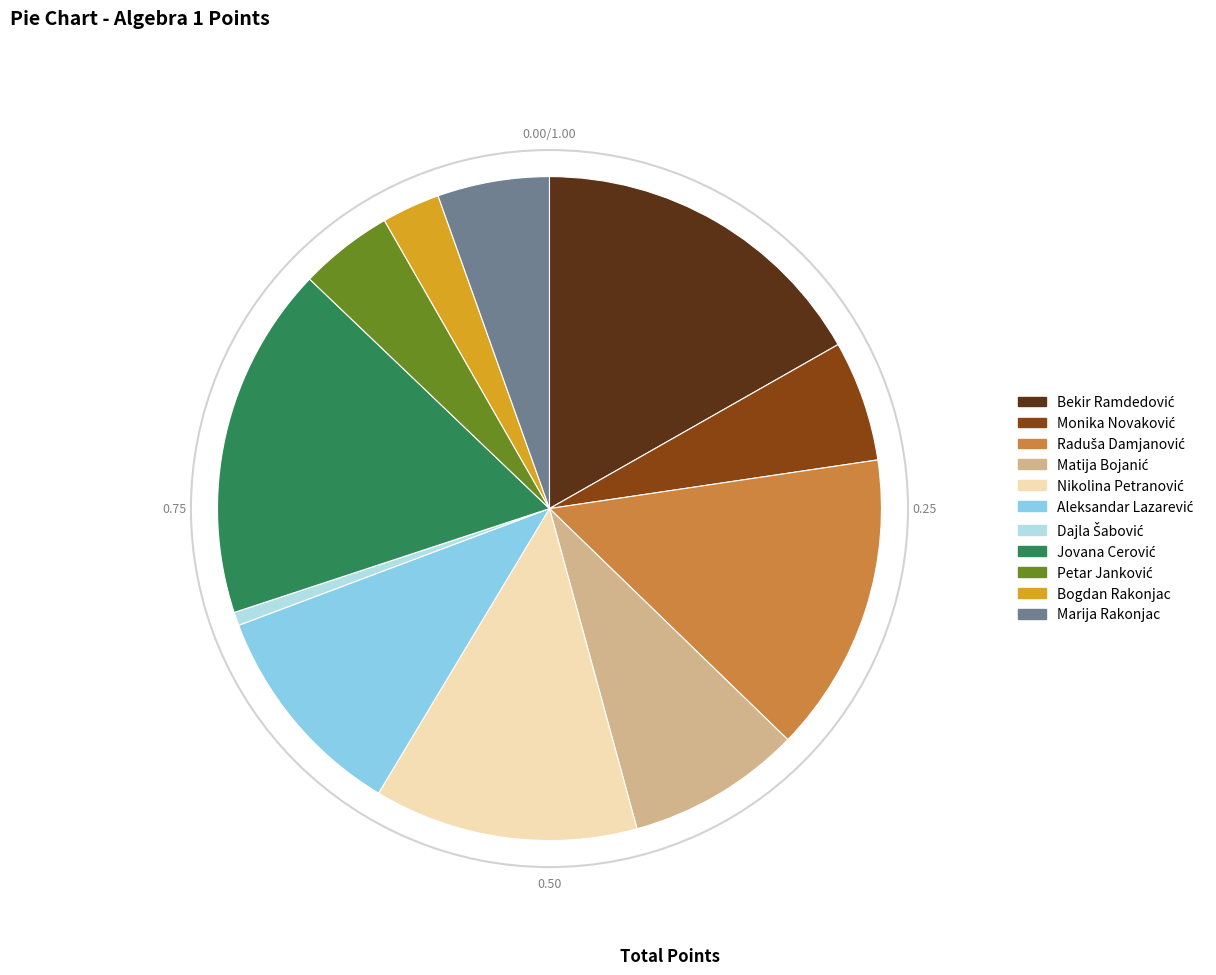

Is there any slice that represents more than half of the pie?

No